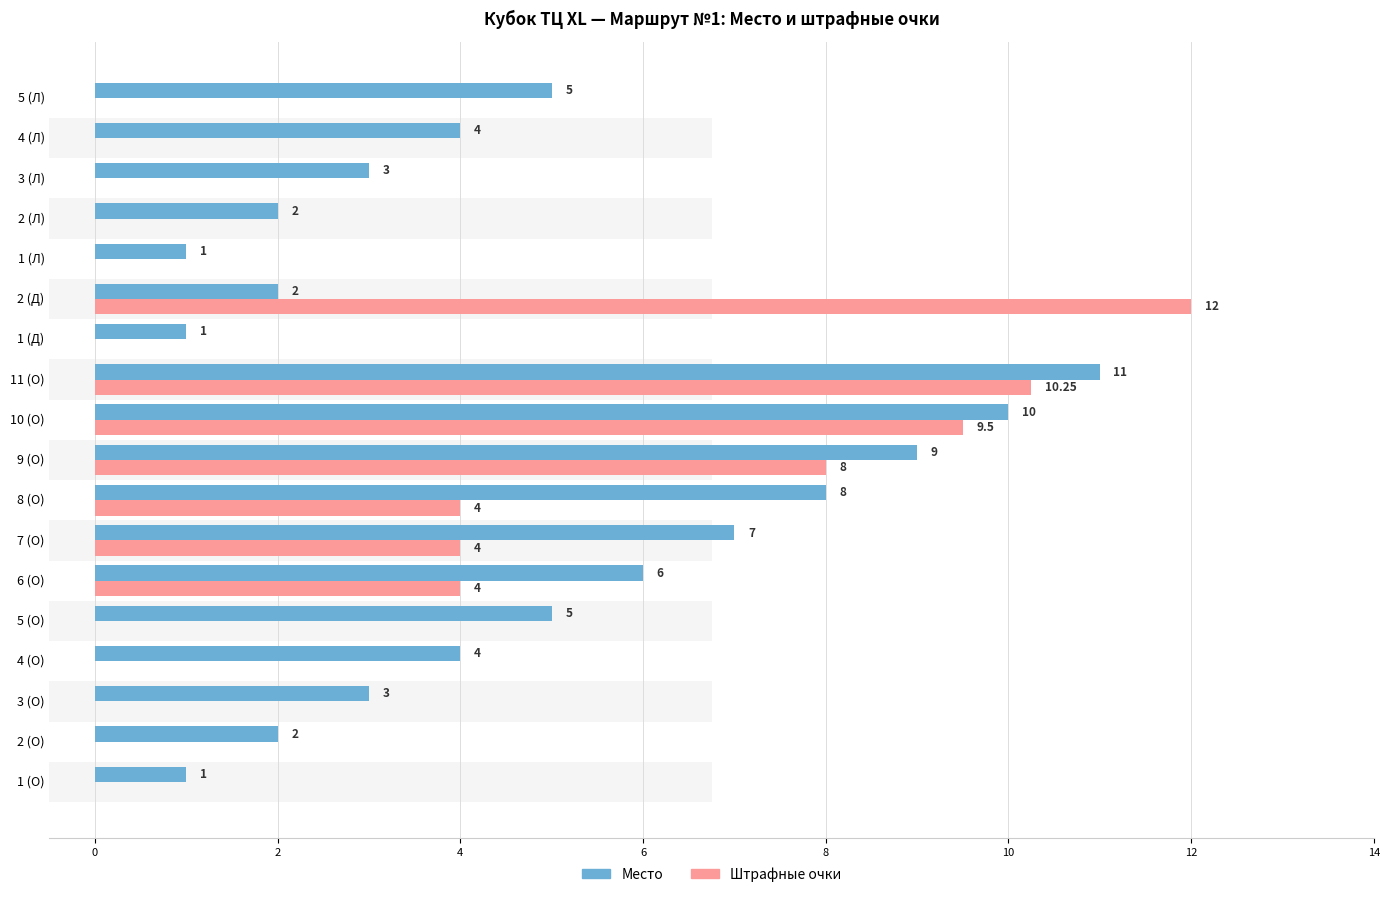

Reading right to left, transcribe all the data shown in this chart.

Место: 5.0	4.0	3.0	2.0	1.0	2.0	1.0	11.0	10.0	9.0	8.0	7.0	6.0	5.0	4.0	3.0	2.0	1.0
Штрафные очки: 0.0	0.0	0.0	0.0	0.0	12.0	0.0	10.2	9.5	8.0	4.0	4.0	4.0	0.0	0.0	0.0	0.0	0.0